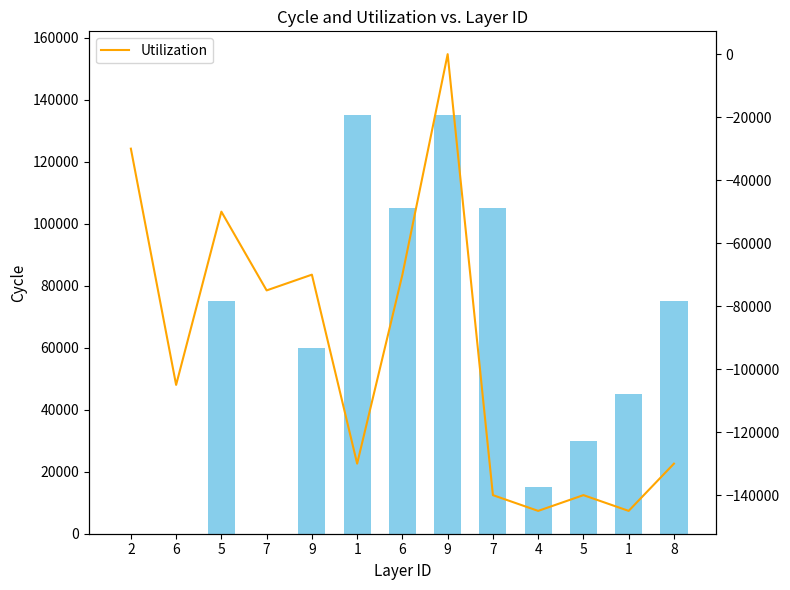

Reading left to right, what are all the values shown in this chart?

col_2 (bars): 0	0	75000	0	60000	135000	105000	135000	105000	15000	30000	45000	75000
Utilization: -30000	-105000	-50000	-75000	-70000	-130000	-70000	0	-140000	-145000	-140000	-145000	-130000